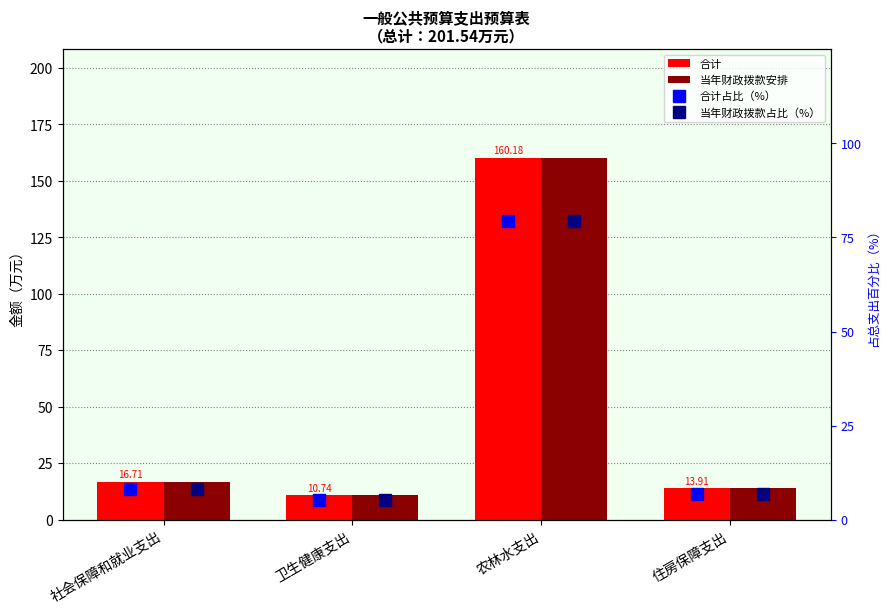

Is it true that 合计 equals 10.7 at 卫生健康支出?

True